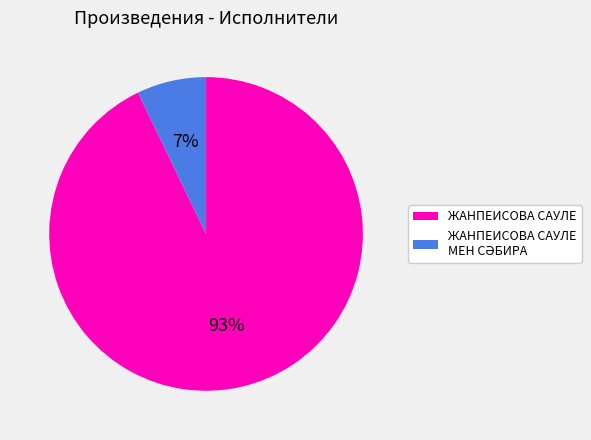

Is it true that ЖАНПЕИСОВА САУЛЕ is 85% of the pie?

False